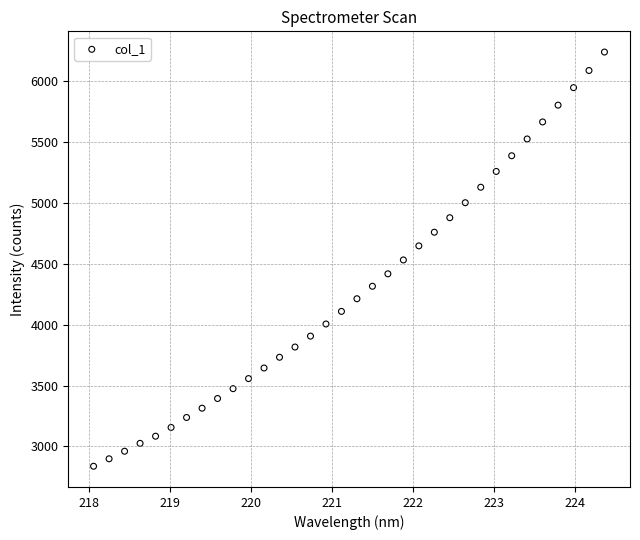

What is the range of X values (max minus min)?

6.3